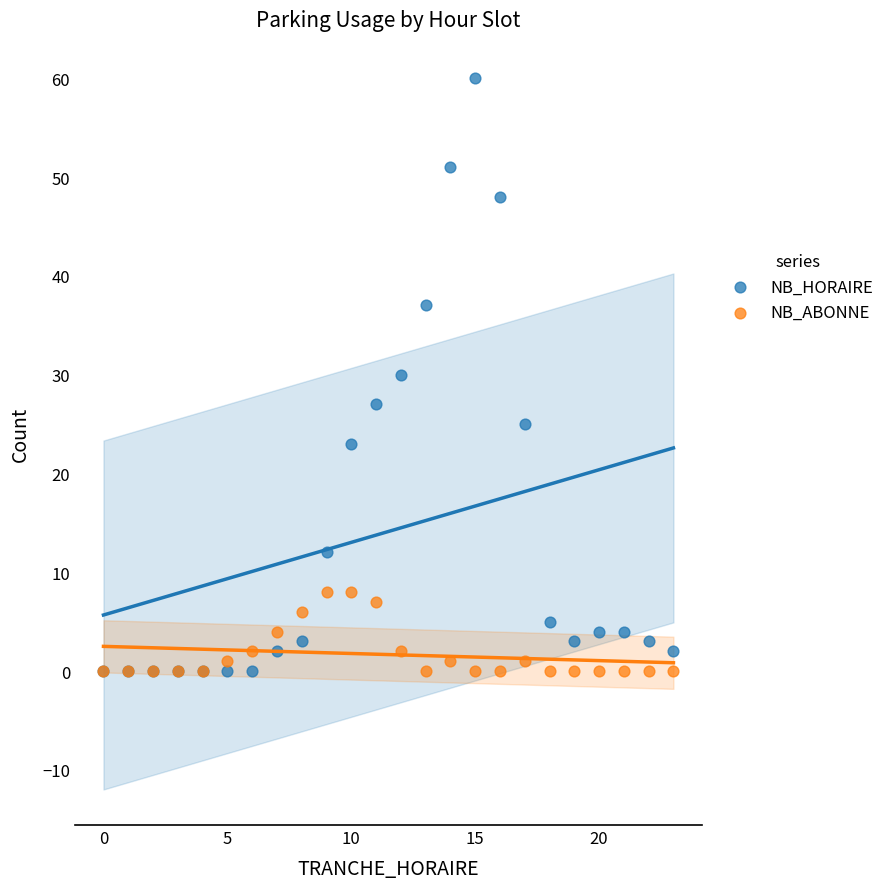

Which series contains the highest Y value?

NB_HORAIRE